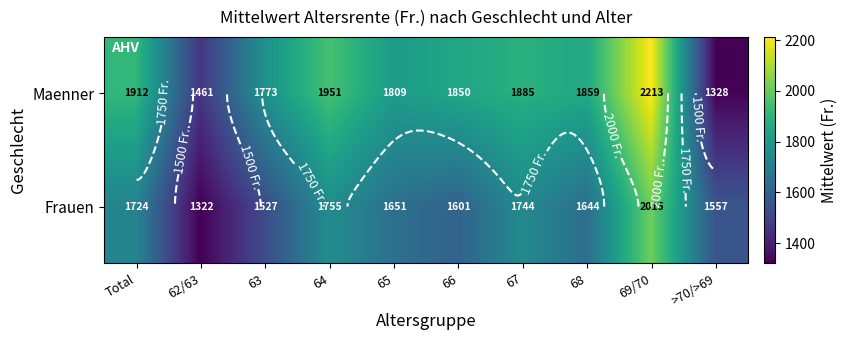

What is the sum of the Maenner values at Total and 66?

3762.4